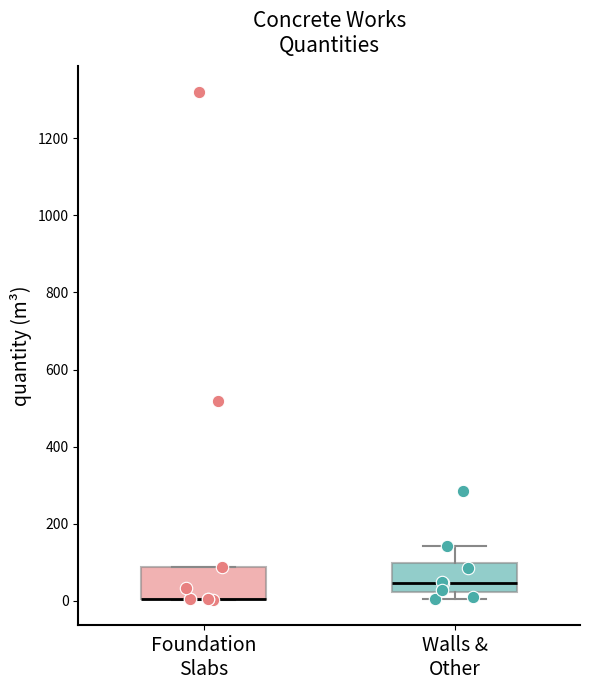

Reading left to right, read every box against the y-axis: the position of its median line, the range the box covers, and the ends of its whiskers. The values are not printed on the chart, so give them approximately, as read against the axis.

Foundation Slabs: median 0 (drawn on the box's lower edge), box 0 to 80, whiskers 0 to 80
Walls & Other: median 40, box 20 to 100, whiskers 0 to 140